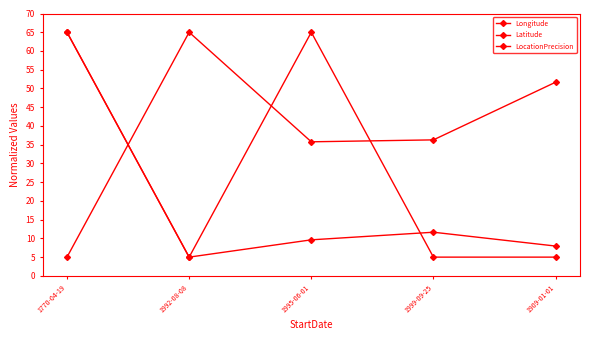

How many lines are shown in the chart?

3